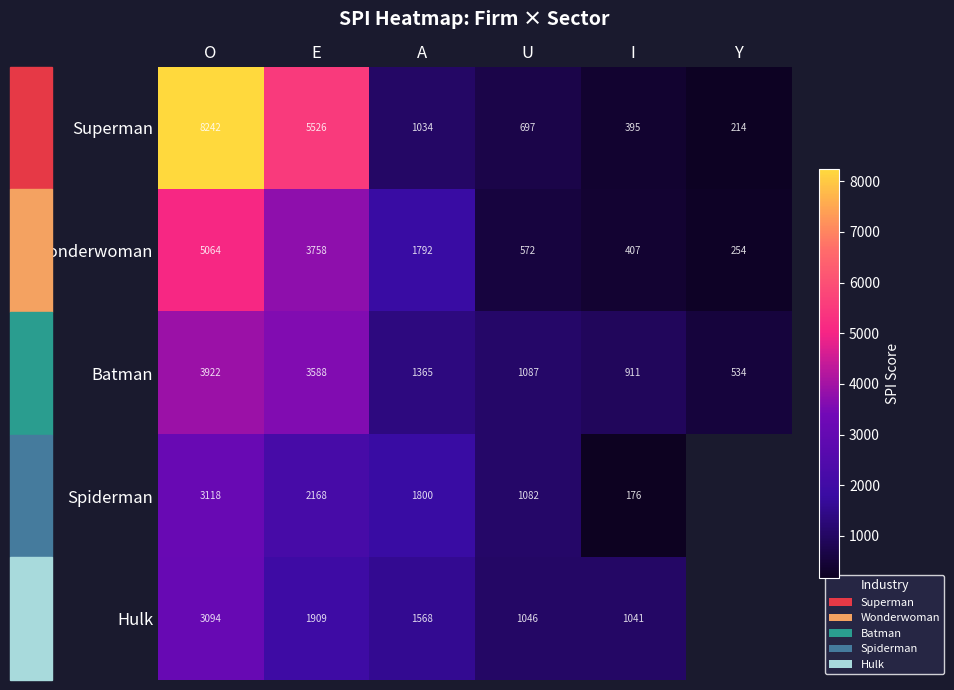

What is the difference between the highest and lowest values at A?

766